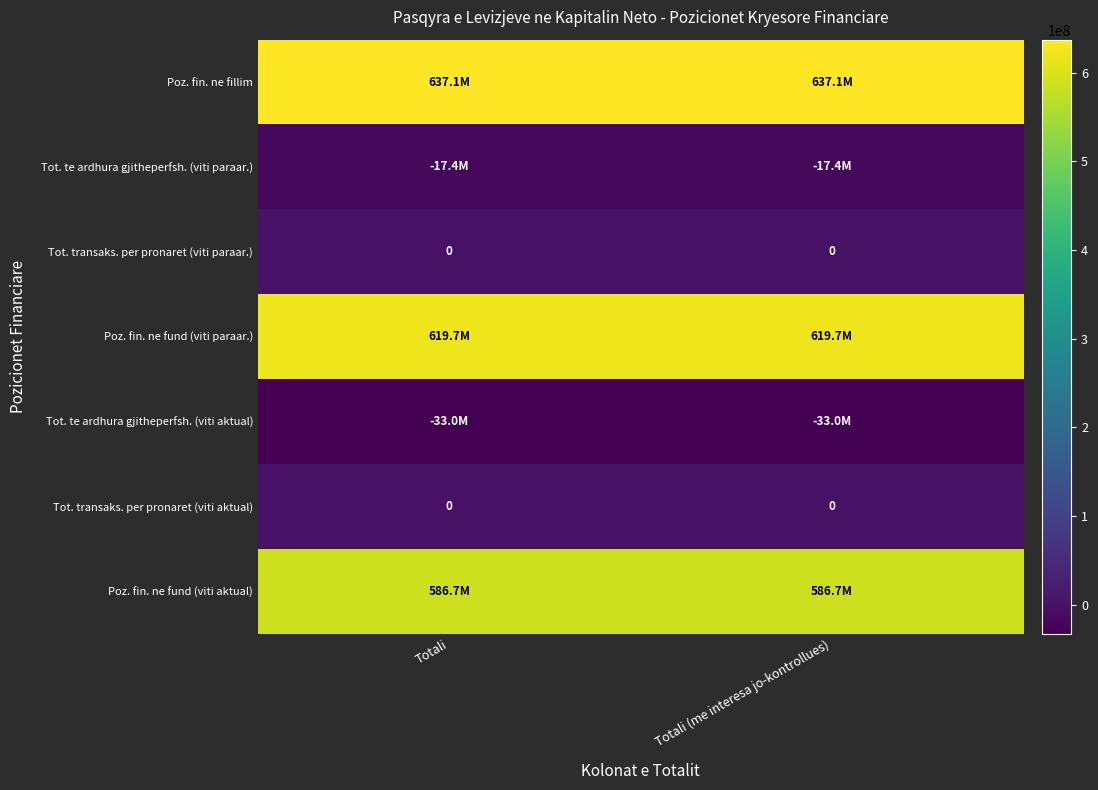

List the labels in order of Poz. fin. ne fund (viti aktual) value, smallest first.

Totali, Totali (me interesa jo-kontrollues)